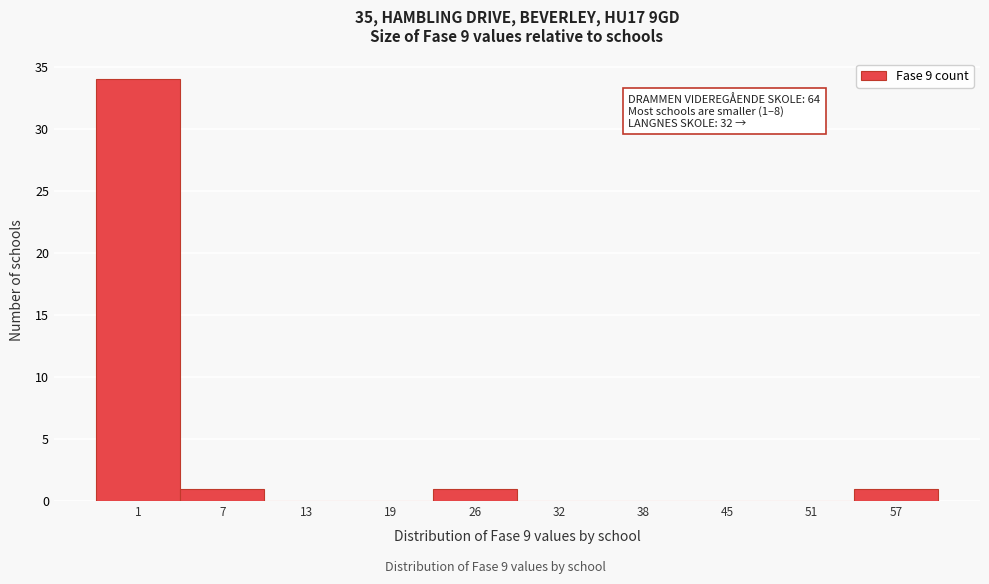

Reading left to right, what are all the values shown in this chart?

1=34	7=1	13=0	19=0	26=1	32=0	38=0	45=0	51=0	57=1